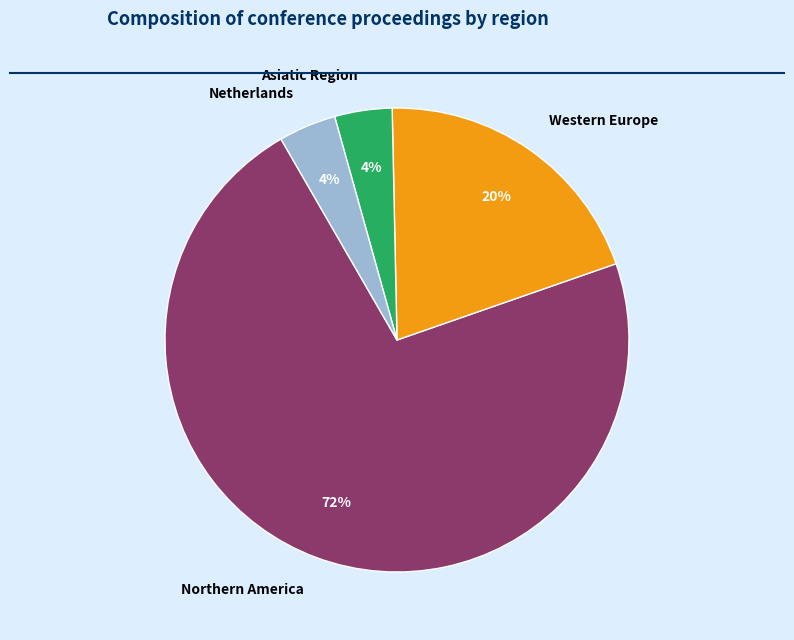

Which category has the biggest portion of the pie?

Northern America